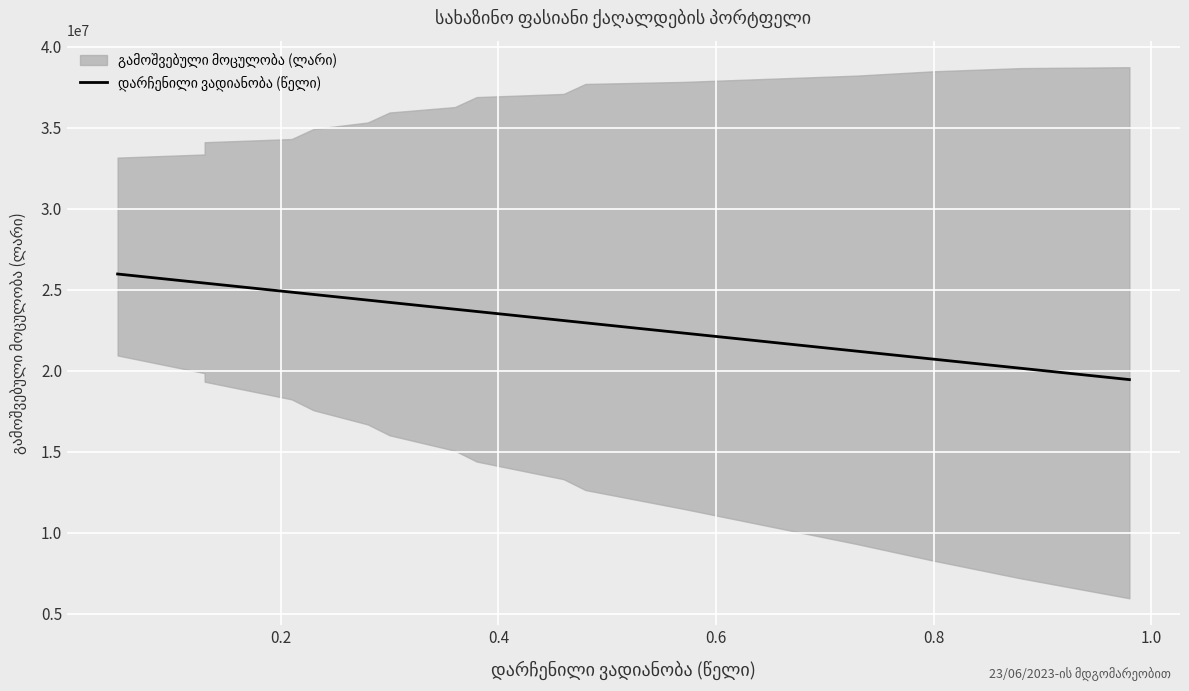

How many data points does each series have?

18